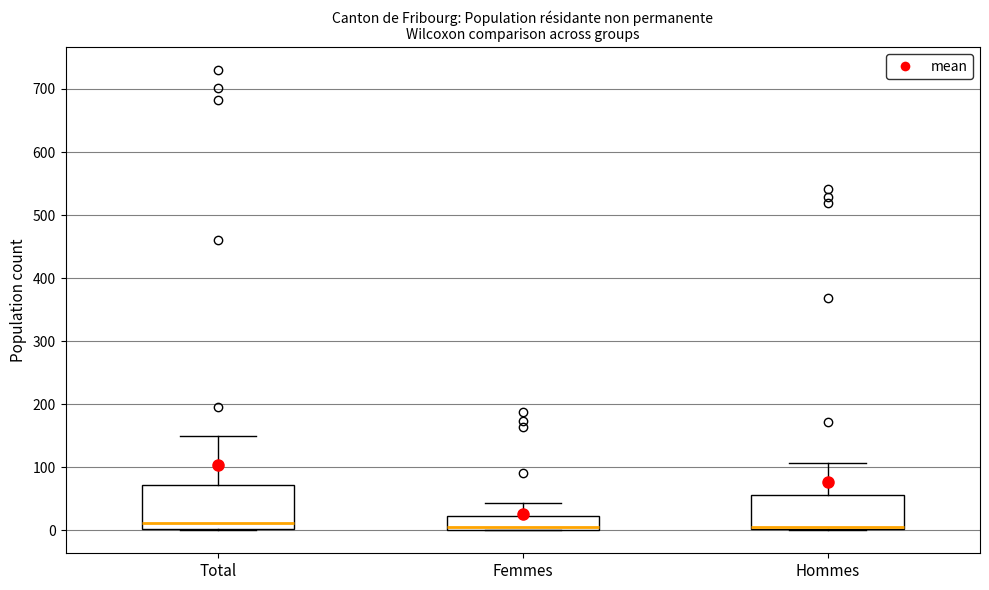

Comparing the boxes themselves (not the whiskers), which one is the tallest?

Total